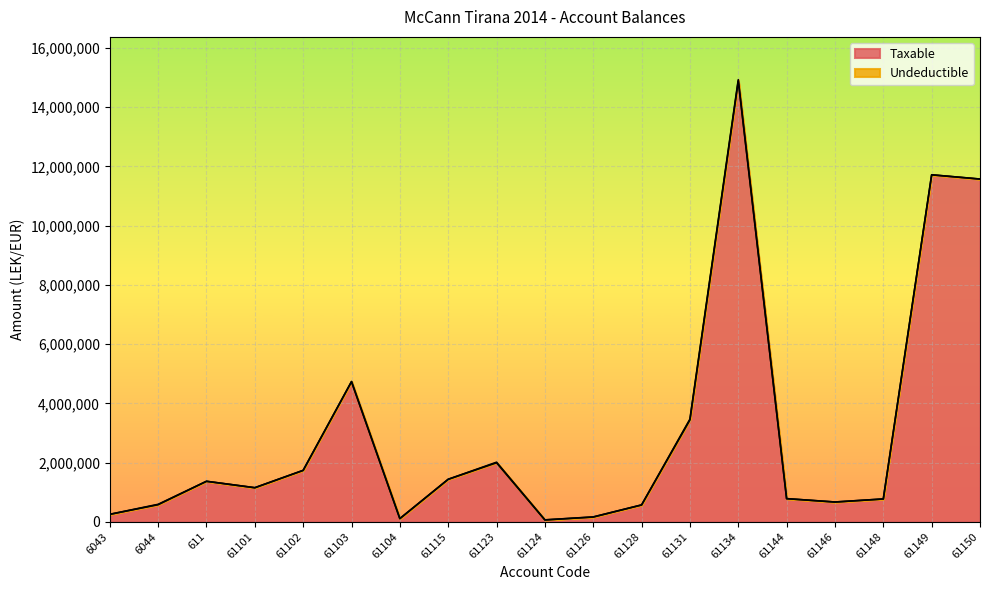

What value does the data have at 61134?

14887859.8